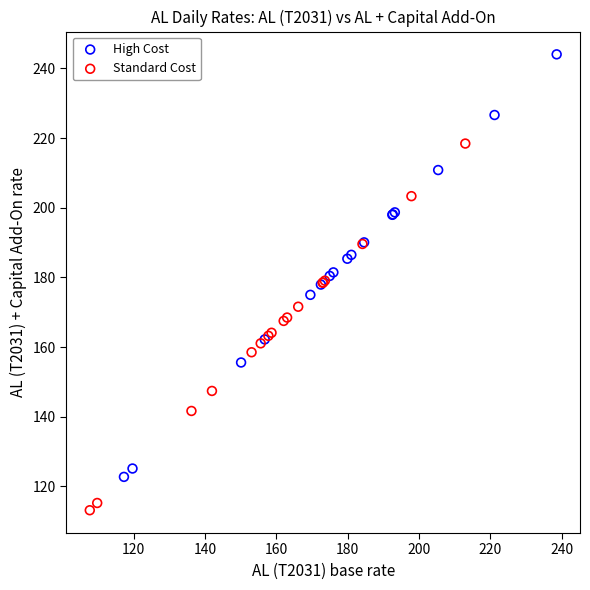

Which series has the largest Y range (max minus min)?

High Cost